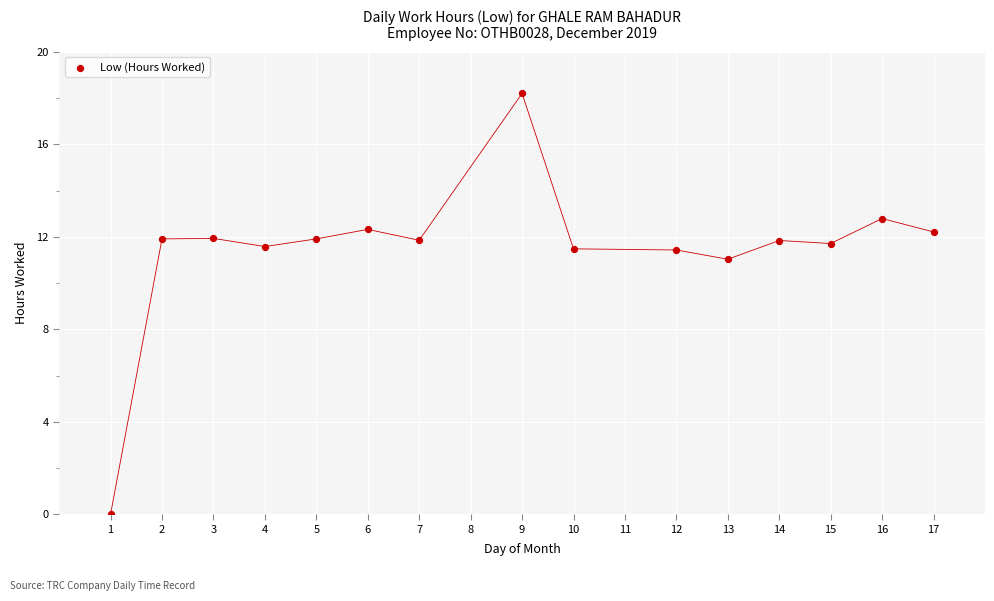

What Y value in the scatter plot is closest to 9?

11.0